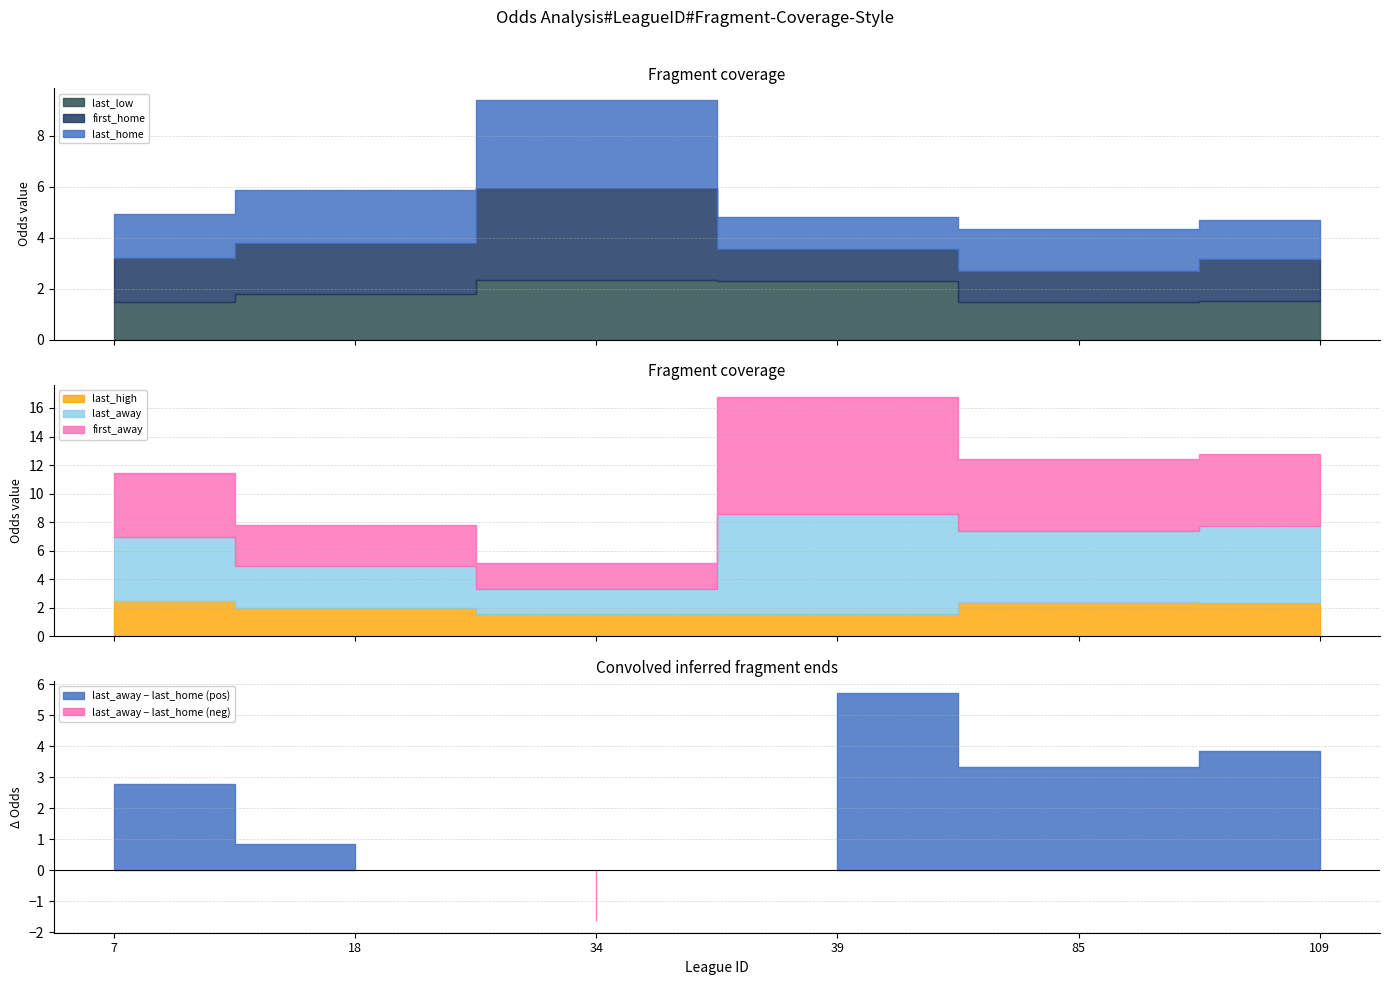

How many lines are shown in the chart?

6